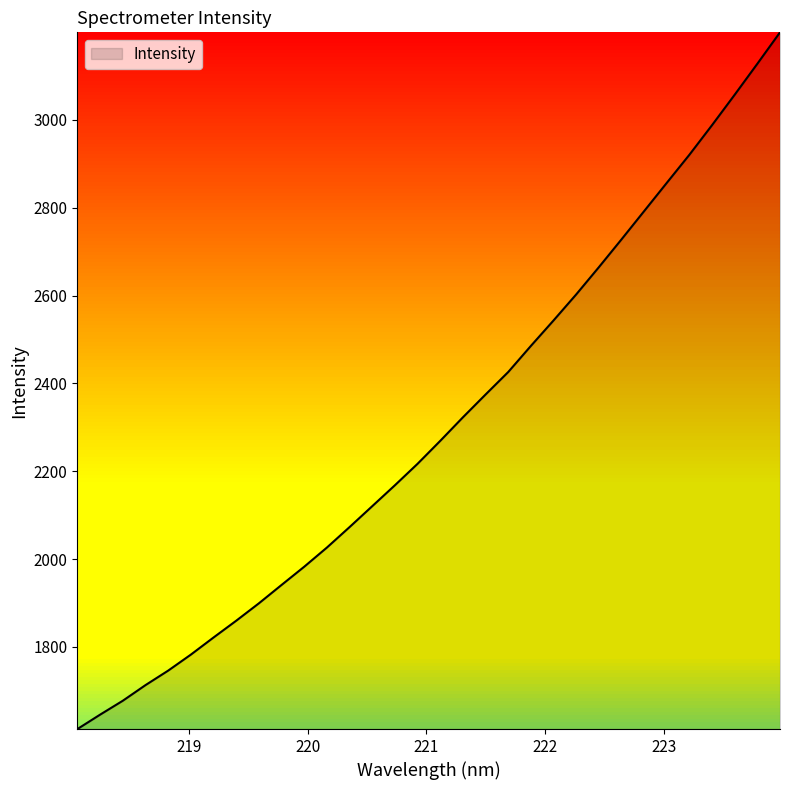

What is the difference between the maximum and minimum values?

1586.0